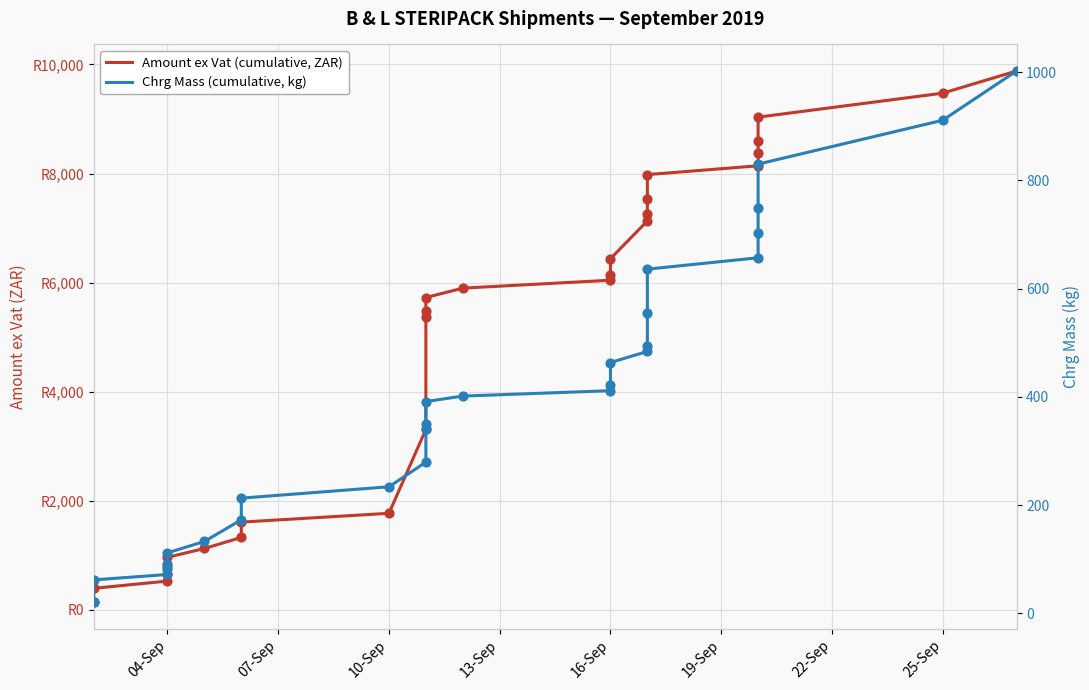

What are all the series names shown in the legend?

Amount ex Vat (cumulative, ZAR), Chrg Mass (cumulative, kg)